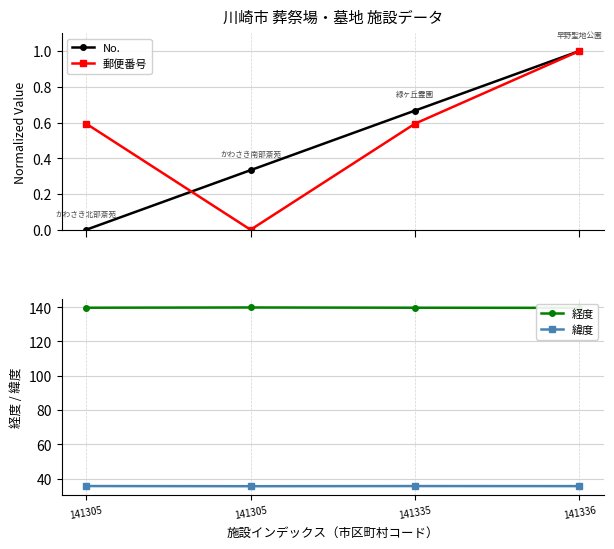

At which category does 緯度 reach its first local valley?

141305